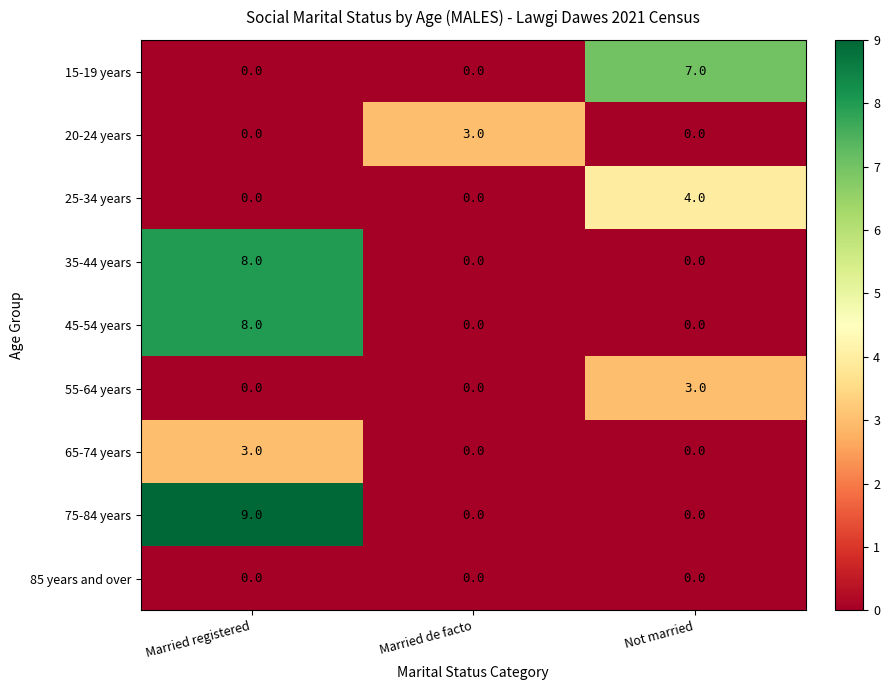

Reading left to right, list all the values displayed in this chart.

15-19 years: Married registered=0	Married de facto=0	Not married=7
20-24 years: Married registered=0	Married de facto=3	Not married=0
25-34 years: Married registered=0	Married de facto=0	Not married=4
35-44 years: Married registered=8	Married de facto=0	Not married=0
45-54 years: Married registered=8	Married de facto=0	Not married=0
55-64 years: Married registered=0	Married de facto=0	Not married=3
65-74 years: Married registered=3	Married de facto=0	Not married=0
75-84 years: Married registered=9	Married de facto=0	Not married=0
85 years and over: Married registered=0	Married de facto=0	Not married=0